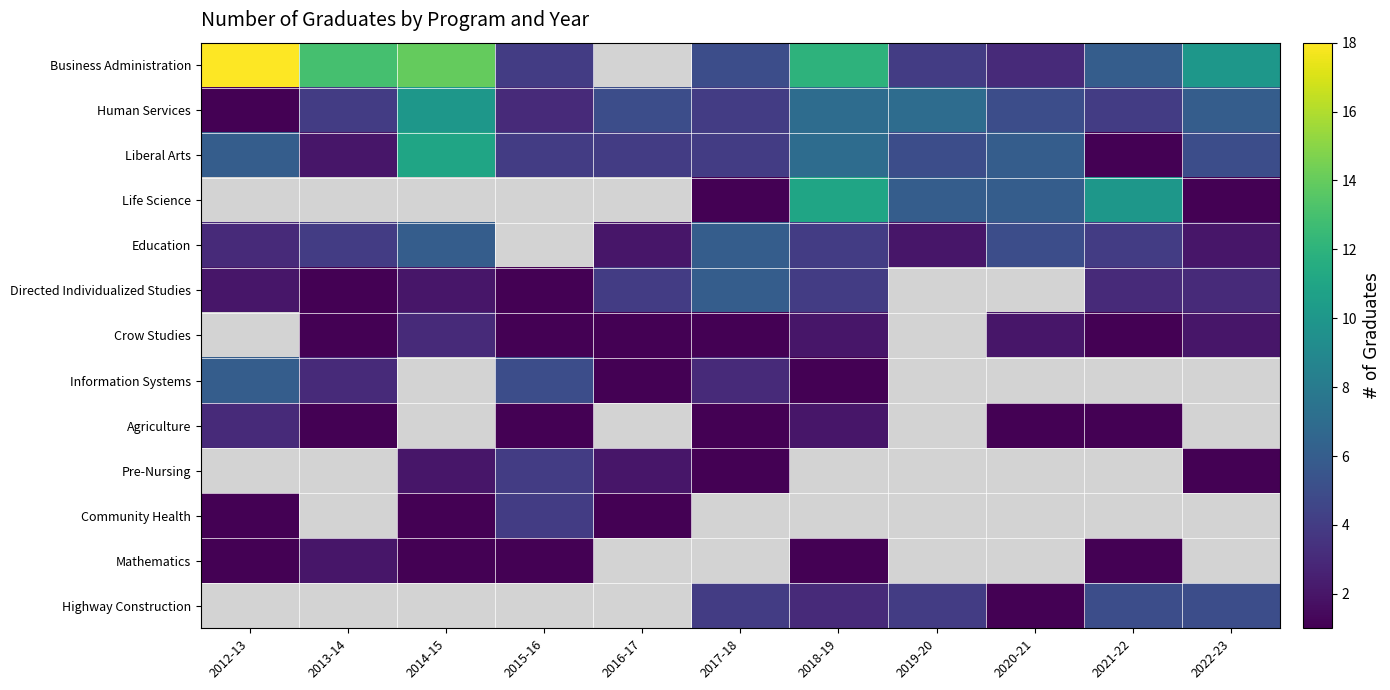

At how many categories does at least one series exceed 1?

11